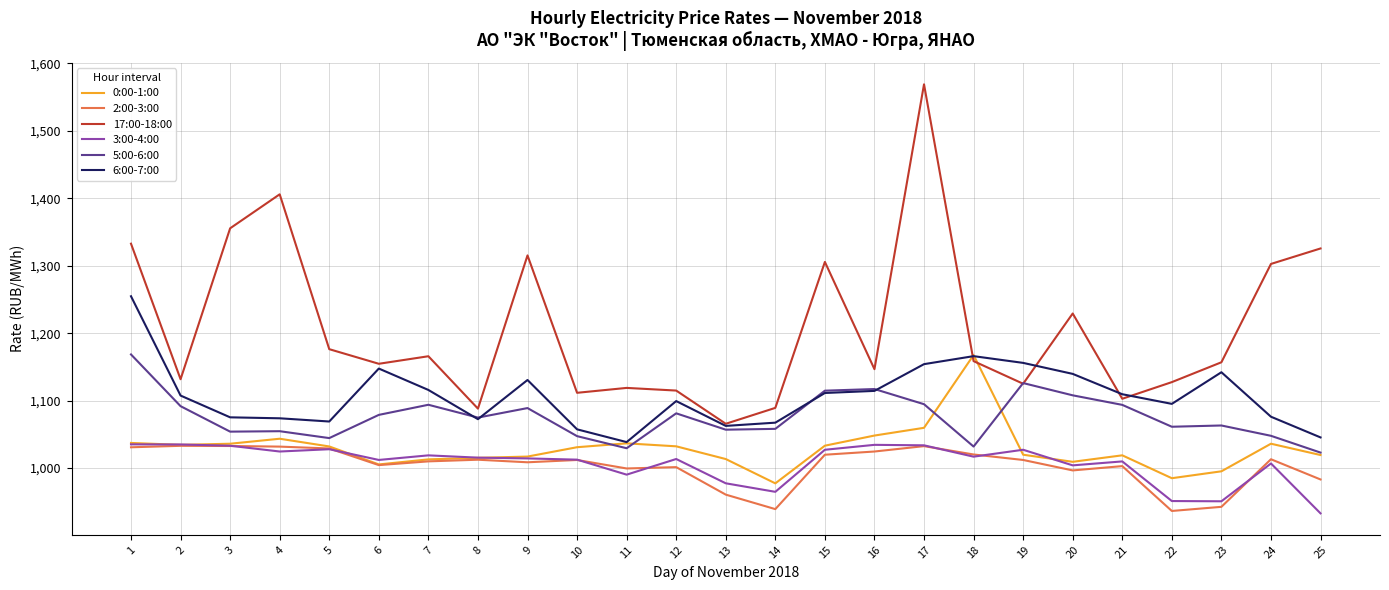

Is the value of 0:00-1:00 at 16 greater than the value of 6:00-7:00 at 2?

No